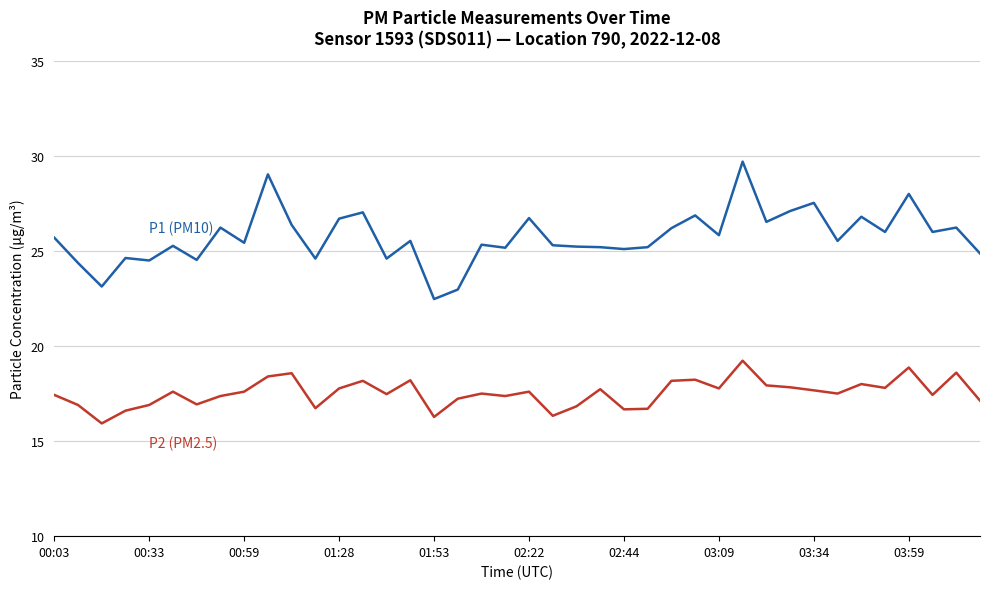

How many lines are shown in the chart?

2